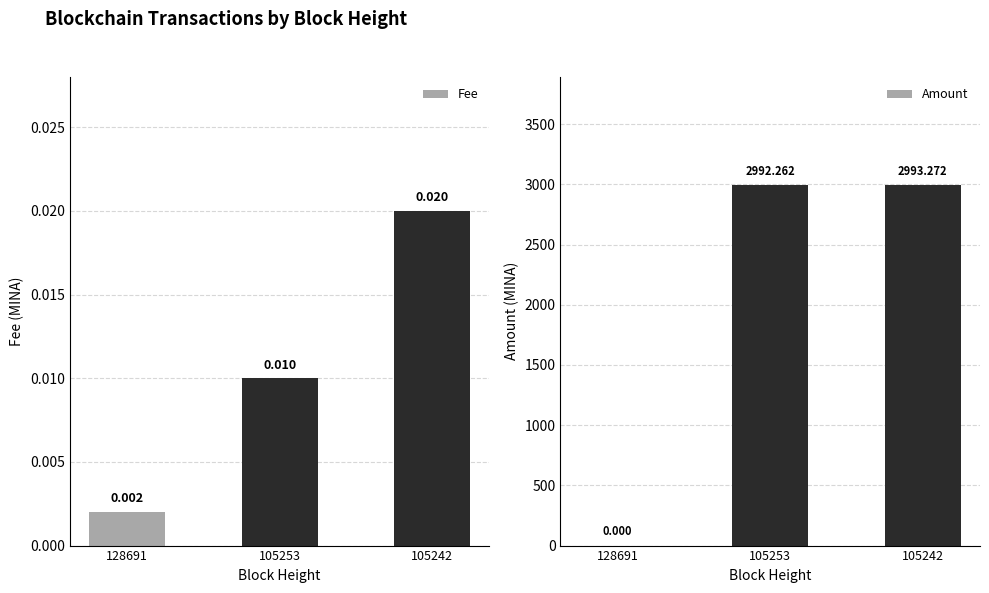

What is the total value across all series at 105242?

2993.3